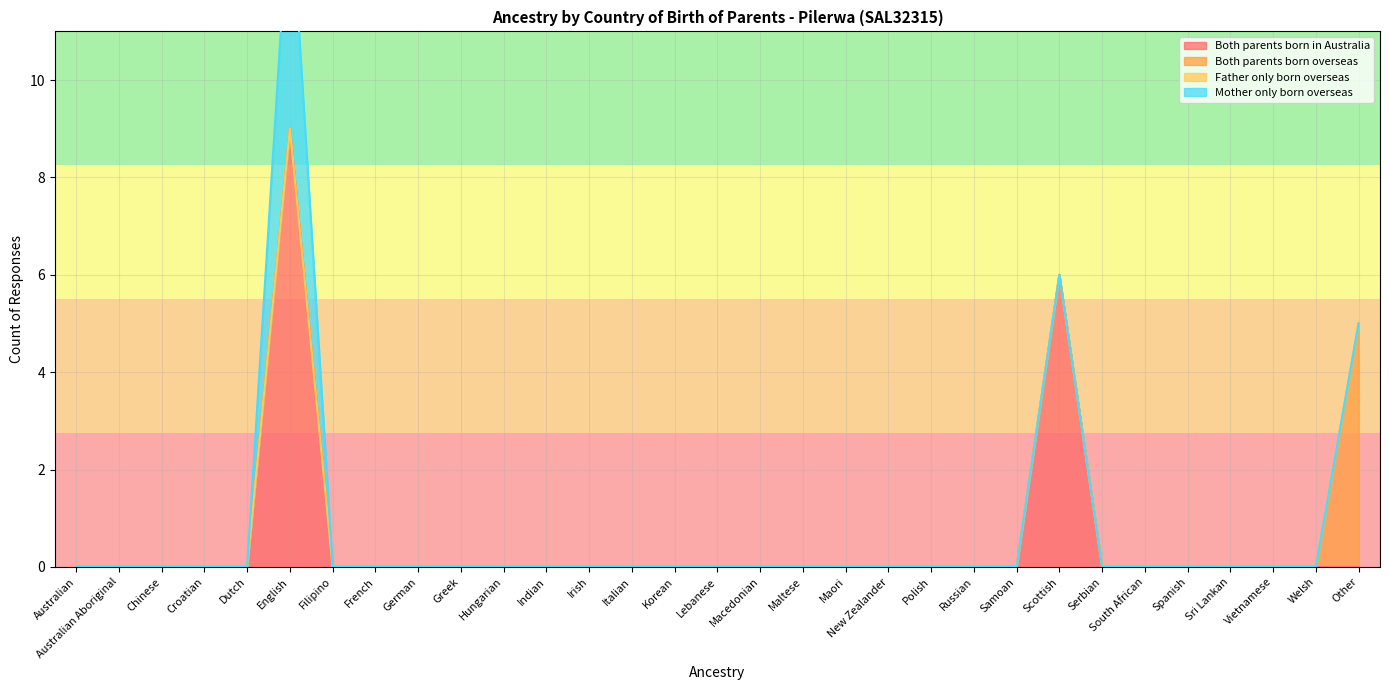

At which label does Mother only born overseas reach its minimum?

Australian